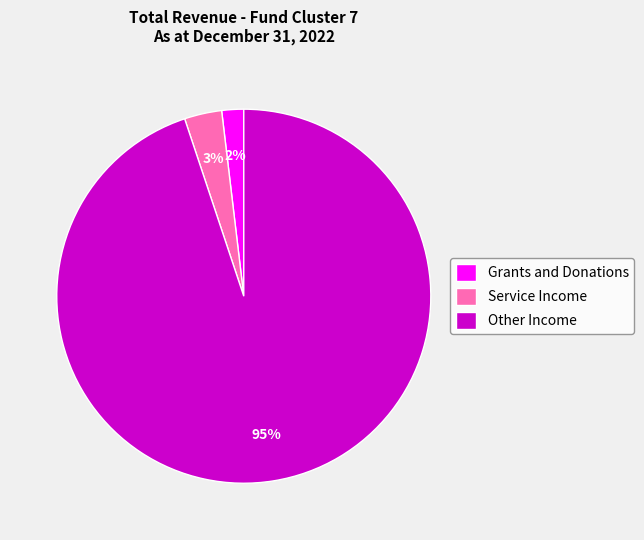

To the nearest percent, what is the average slice percentage?

33%